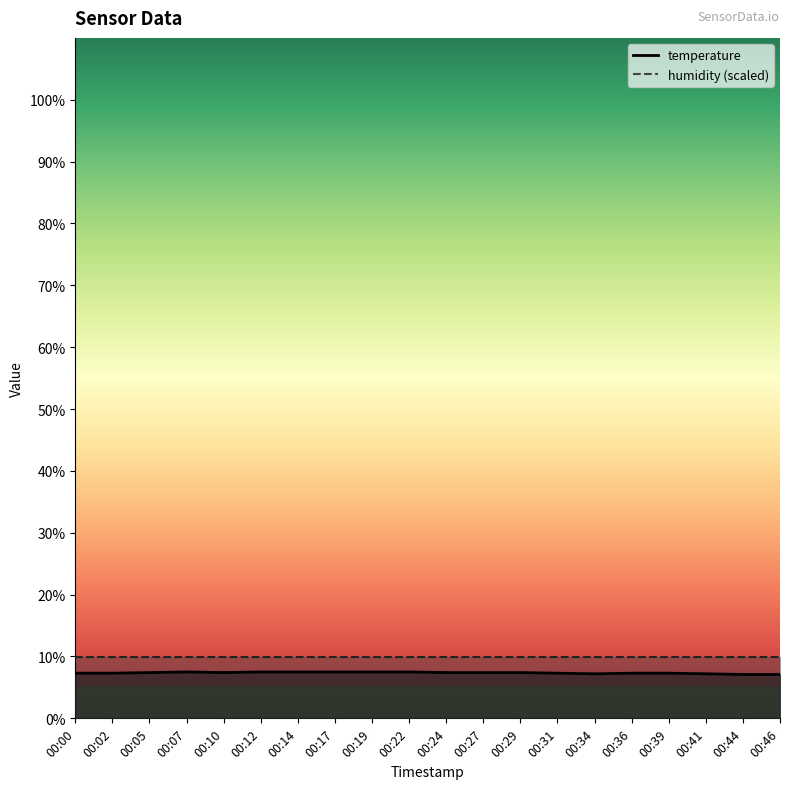

Reading right to left, list all the values displayed in this chart.

7.1	7.1	7.2	7.3	7.3	7.2	7.3	7.4	7.4	7.4	7.5	7.5	7.5	7.5	7.5	7.4	7.5	7.4	7.3	7.3